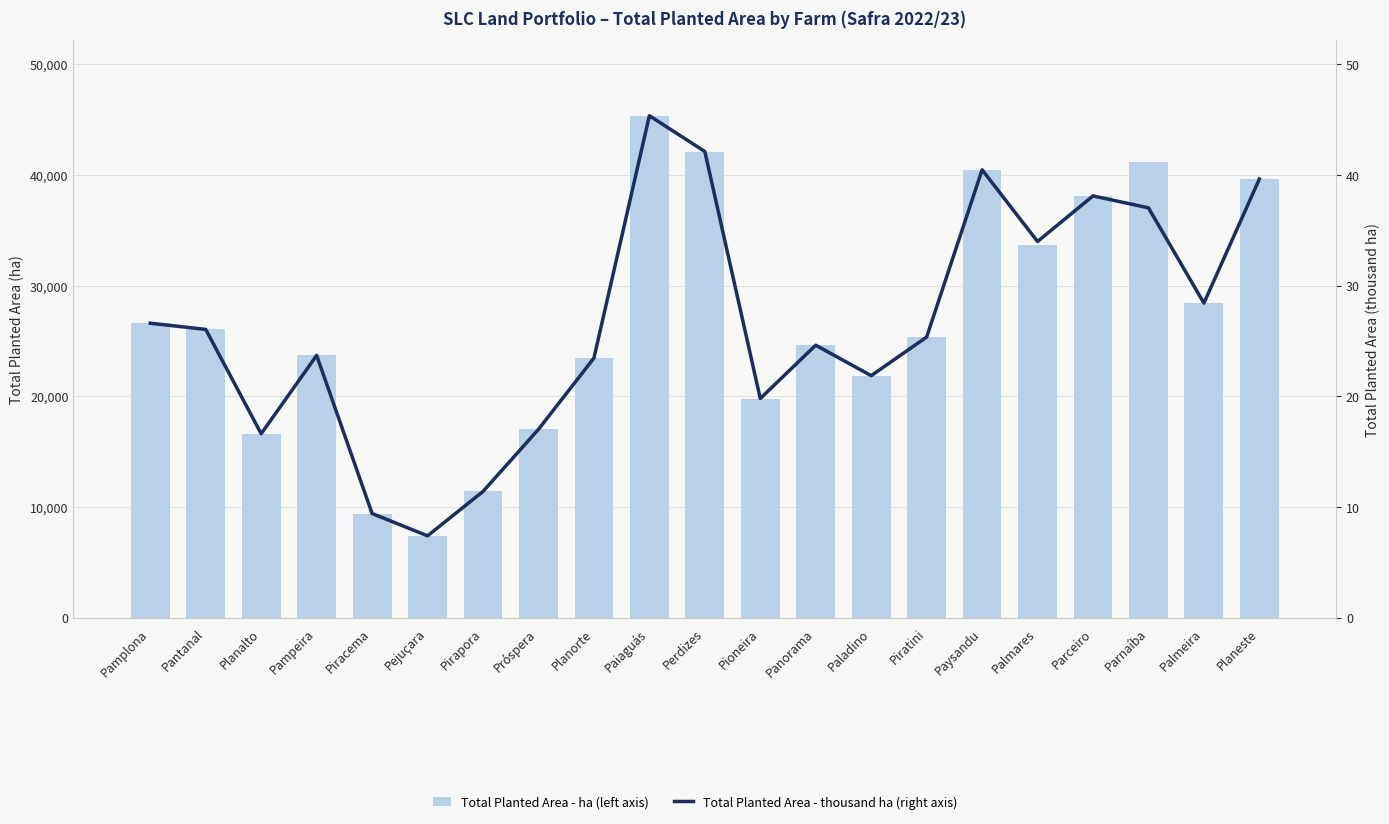

Reading left to right, transcribe all the data shown in this chart.

Total Planted Area - ha (left axis): 26605.9	26046.0	16619.4	23697.0	9409.6	7393.4	11403.2	17014.8	23454.0	45357.4	42123.0	19803.2	24618.9	21865.8	25355.0	40441.3	33685.4	38124.3	41166.6	28417.9	39626.5
Total Planted Area - thousand ha (right axis): 26.6	26.0	16.6	23.7	9.4	7.4	11.4	17.0	23.5	45.4	42.1	19.8	24.6	21.9	25.4	40.5	34.0	38.1	37.0	28.4	39.6